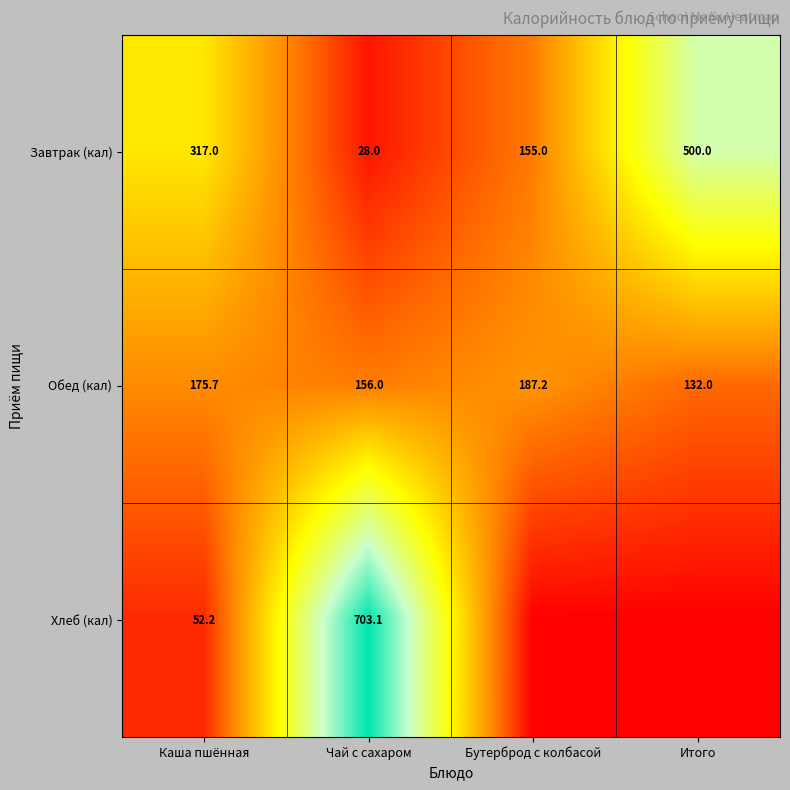

What is the difference between the second highest and second lowest values in the Завтрак (кал) series?

162.0